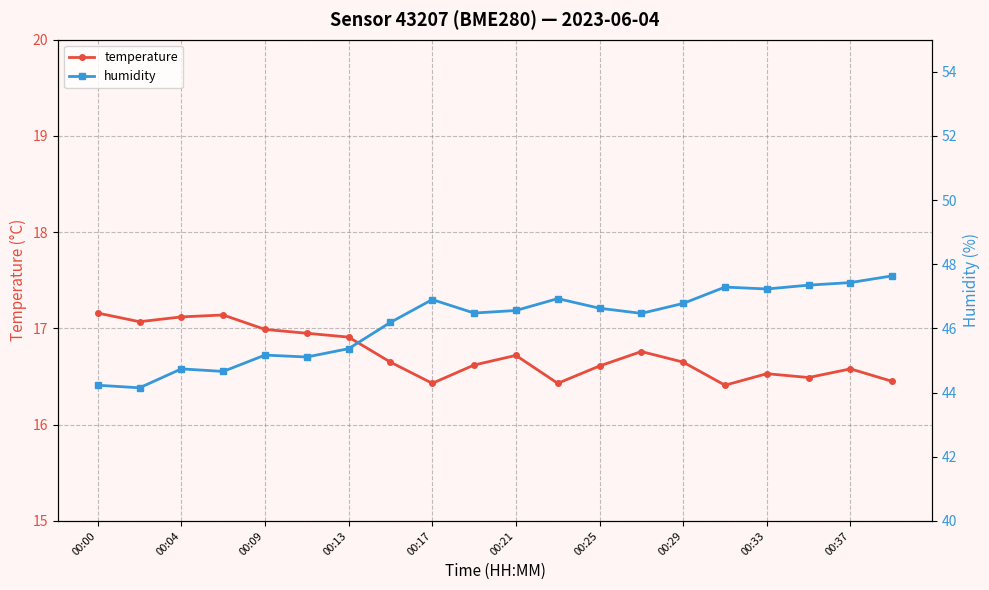

Count the number of data series in this chart.

2